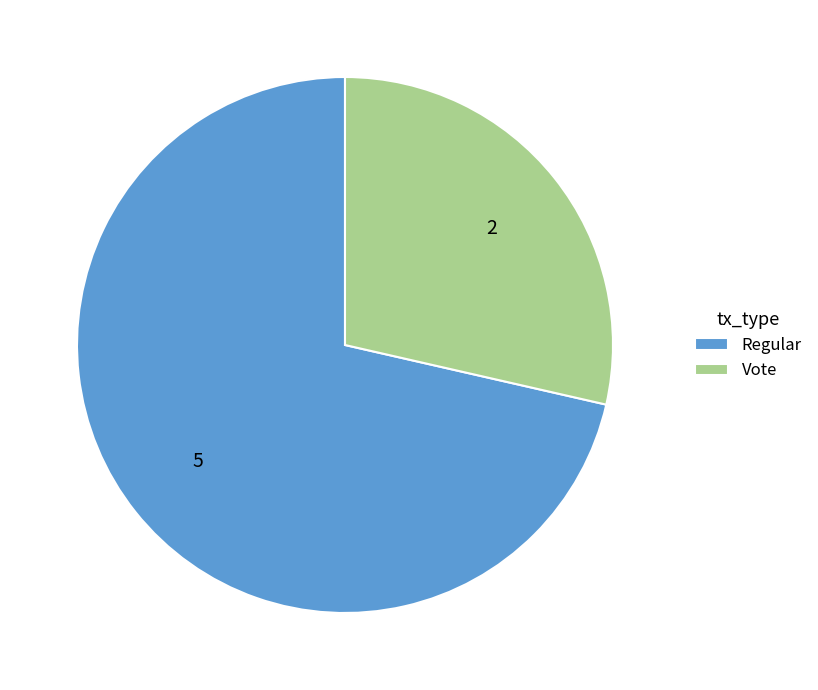

How many slices are in this pie chart?

2